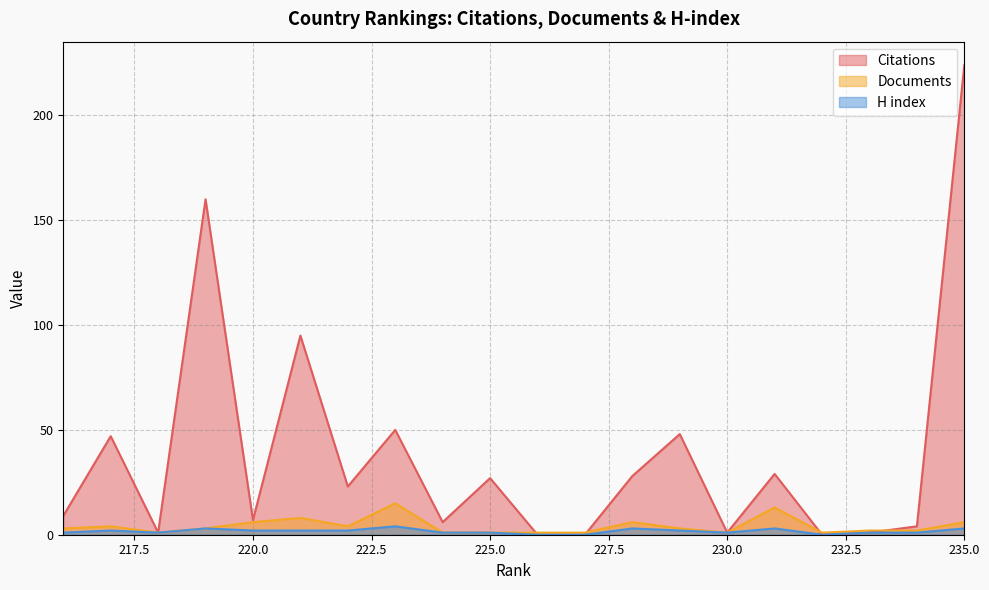

What is the spread (max minus min) of values at 226?

1